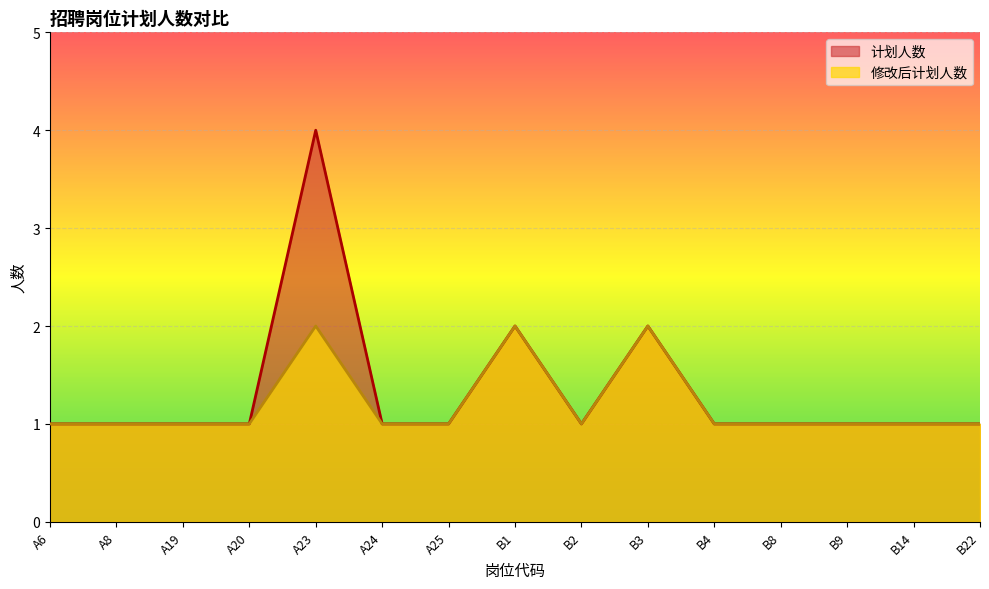

True or false: 计划人数 and 修改后计划人数 cross at least once.

False